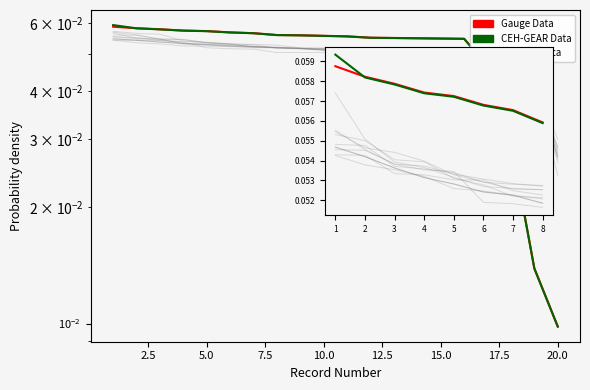

What is the value of the Gauge Data point at the 4th from the left?

0.1